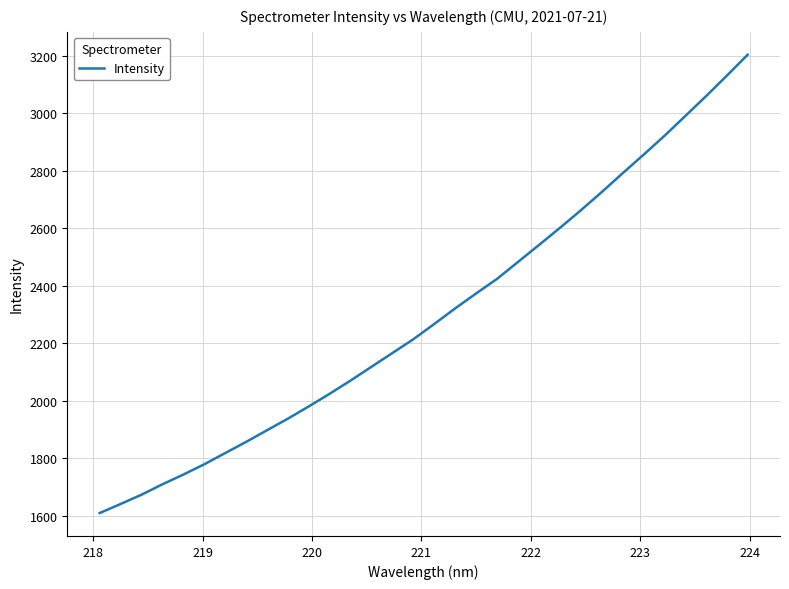

What is the difference between the maximum and minimum values?

1594.1